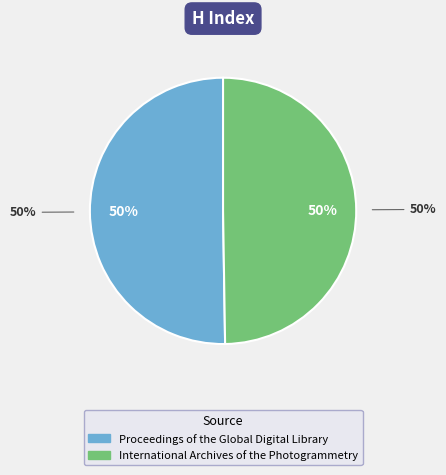

How many slices are in this pie chart?

2